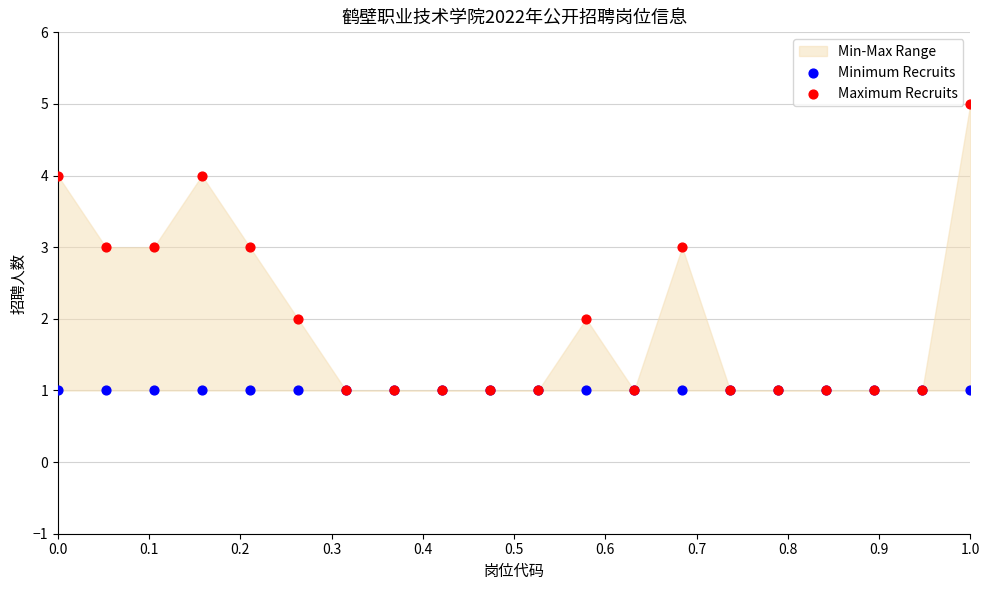

Which series contains the lowest Y value?

Minimum Recruits